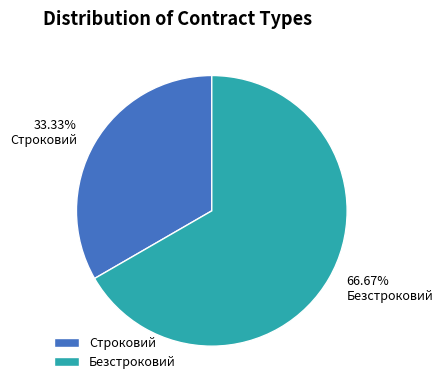

The Безстроковий slice represents 67% of the pie. True or false?

True